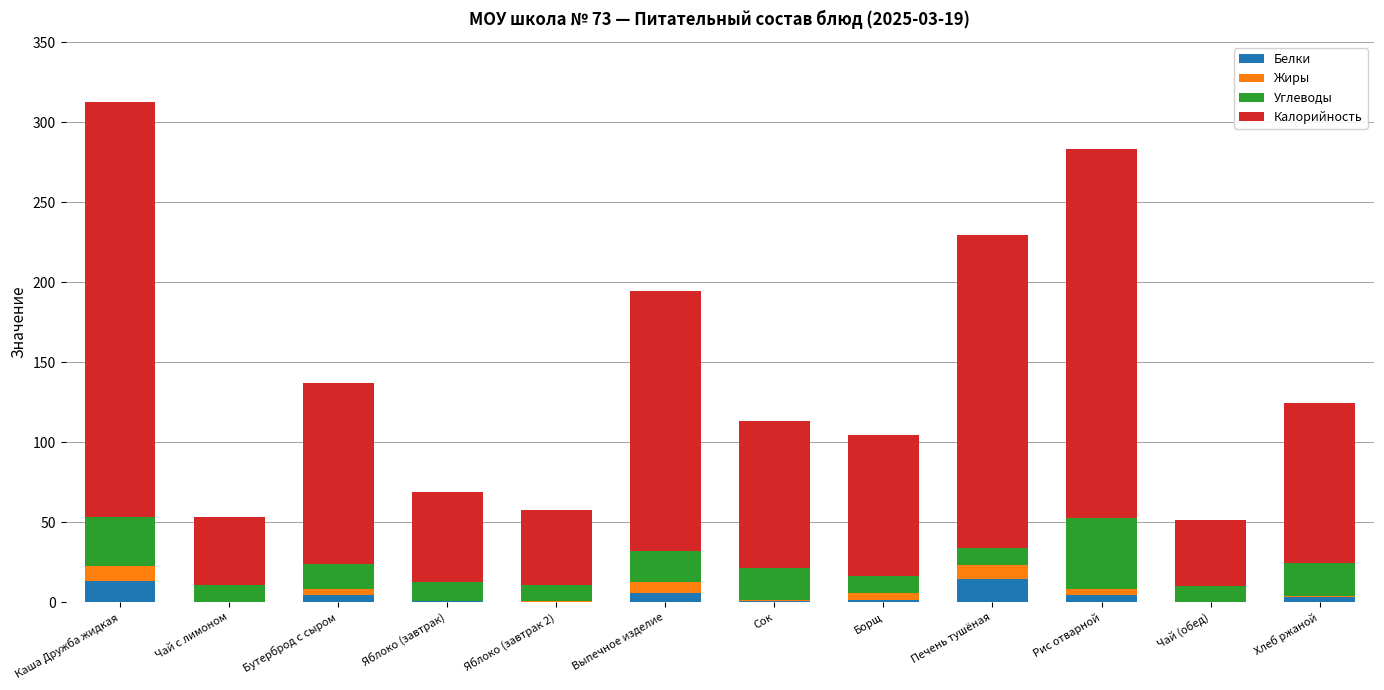

At which category is the sum across all series the highest?

Каша Дружба жидкая